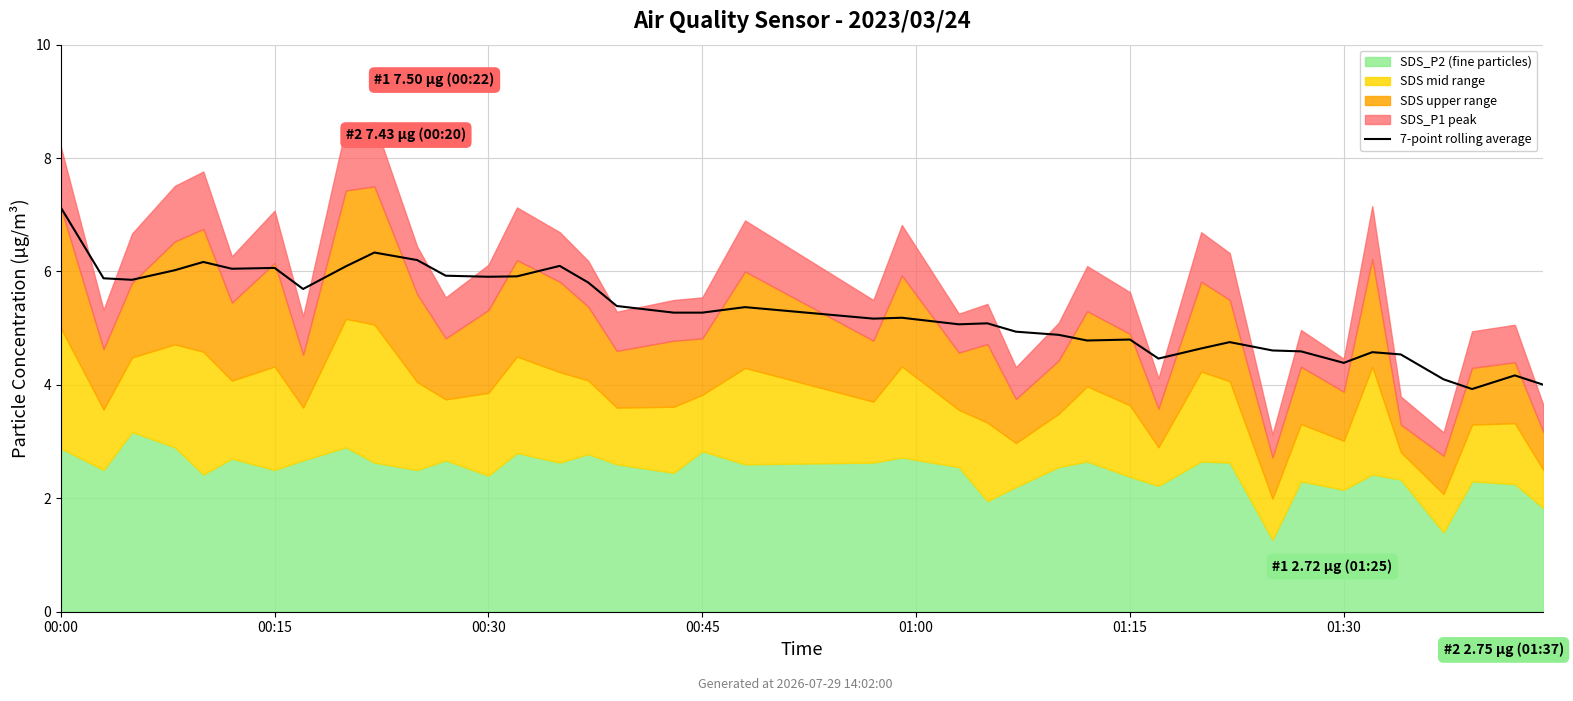

What is the label of the 35th point from the right?

01:15